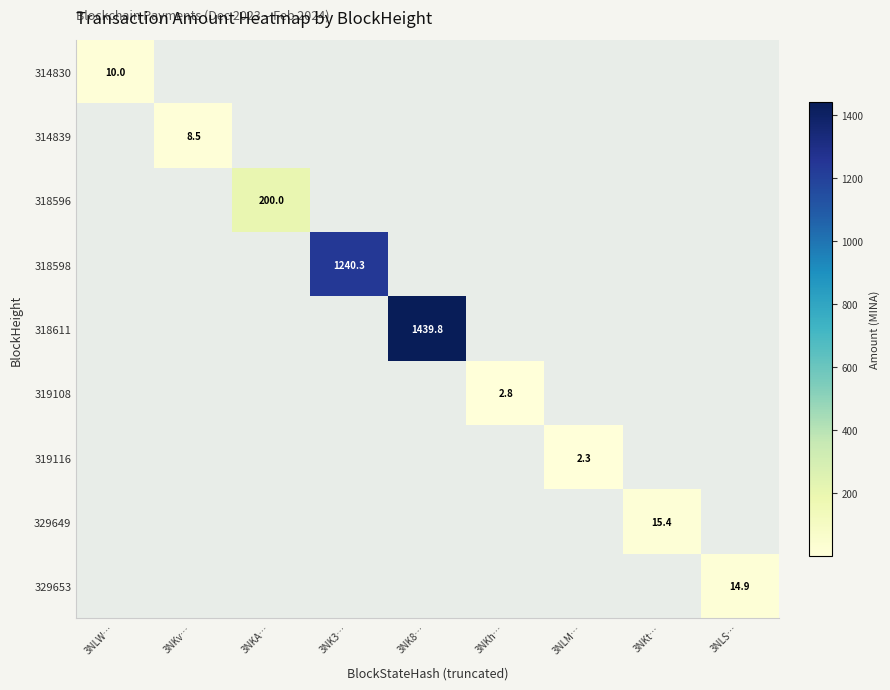

The 314839 series shows 14.8 at 3NKv…. True or false?

False